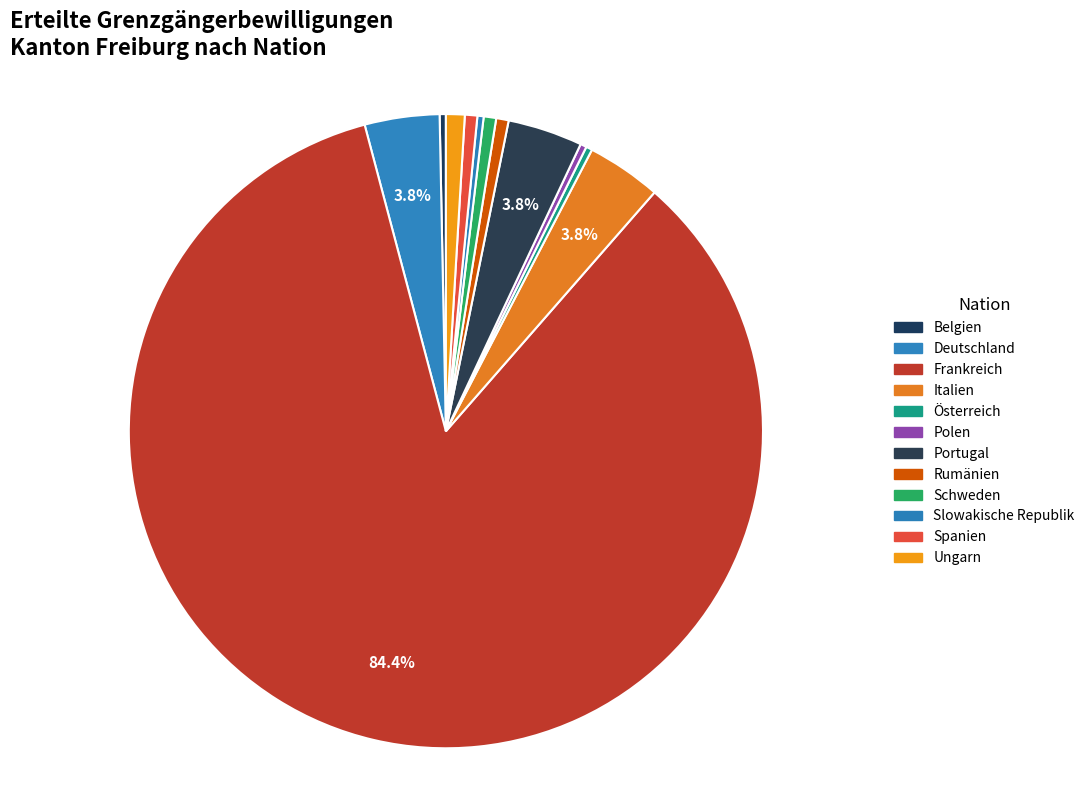

To the nearest percent, what portion does Frankreich represent?

84%